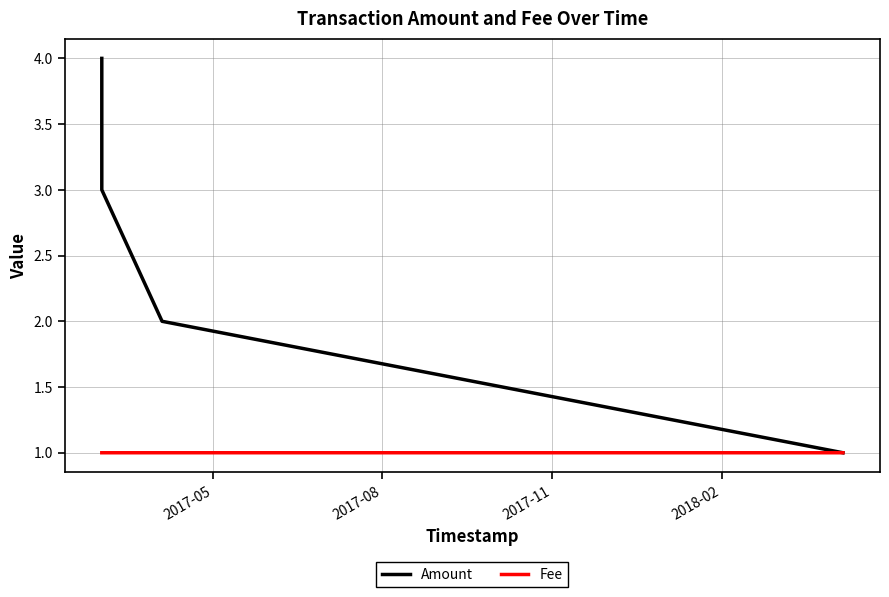

Reading left to right, list all the values displayed in this chart.

Amount: 4.0	3.0	2.0	1.0
Fee: 1.0	1.0	1.0	1.0